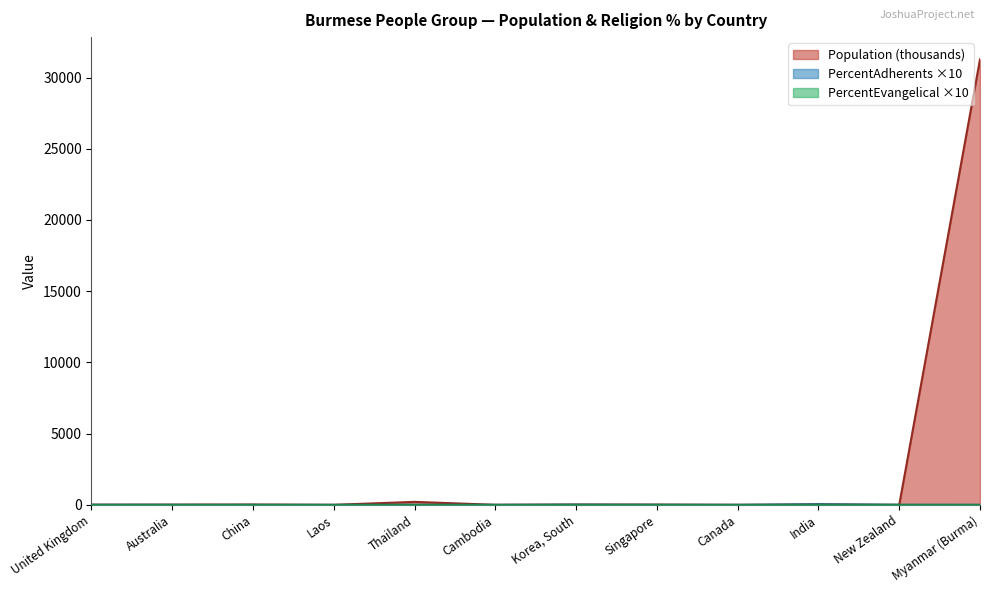

Which label corresponds to the smallest value in the chart?

China